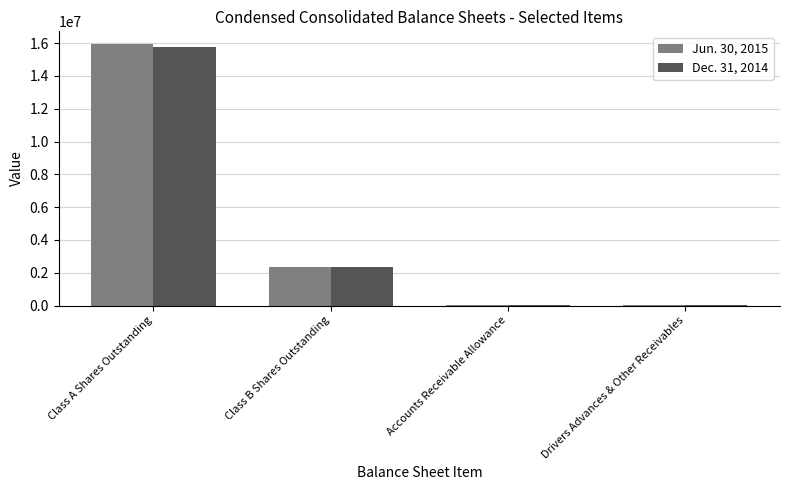

At which label is Jun. 30, 2015 closest to 7962125?

Class B Shares Outstanding